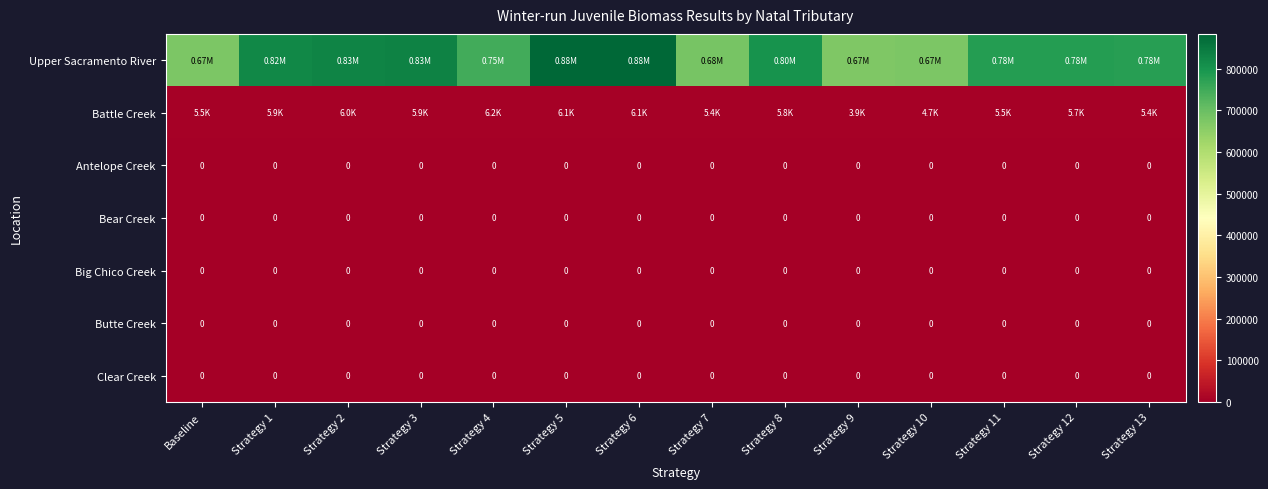

Which has a higher value, Strategy 5 or Strategy 1?

Strategy 5